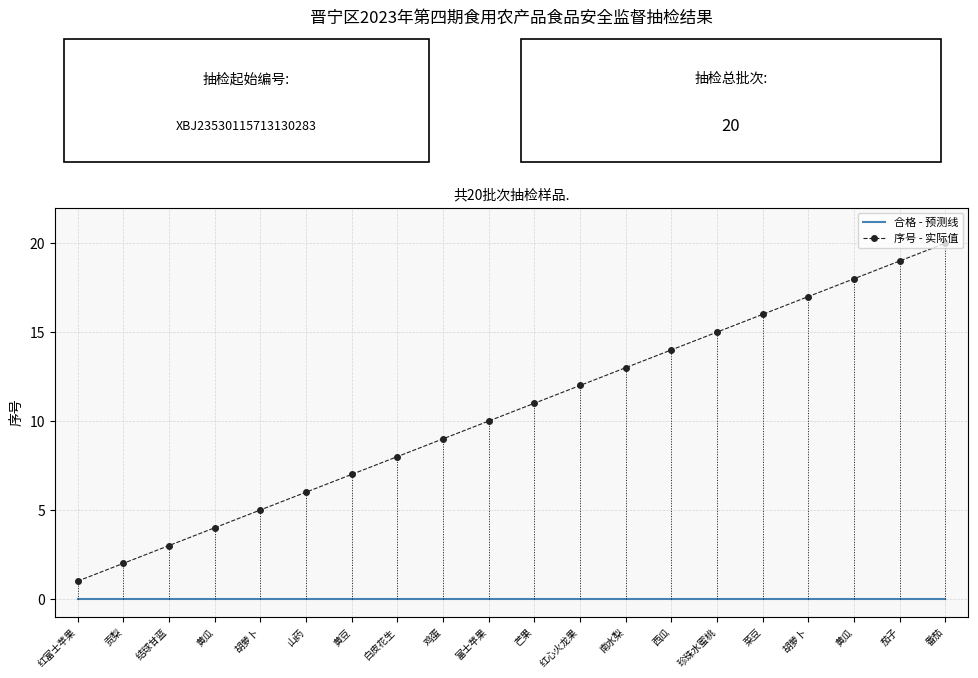

What is the value of the 序号 - 实际值 point at the 13th from the left?

13